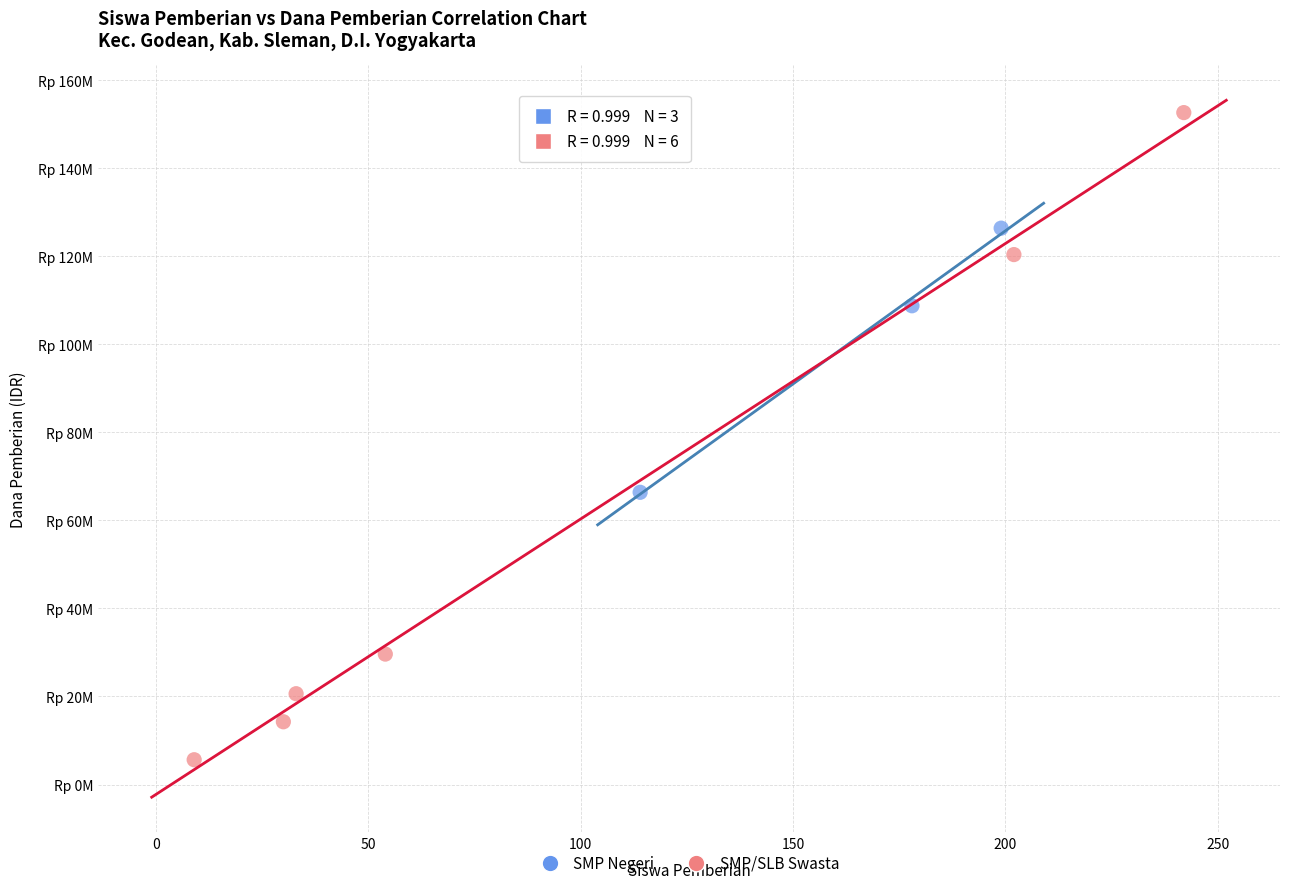

Which series reaches the maximum Y coordinate?

SMP/SLB Swasta